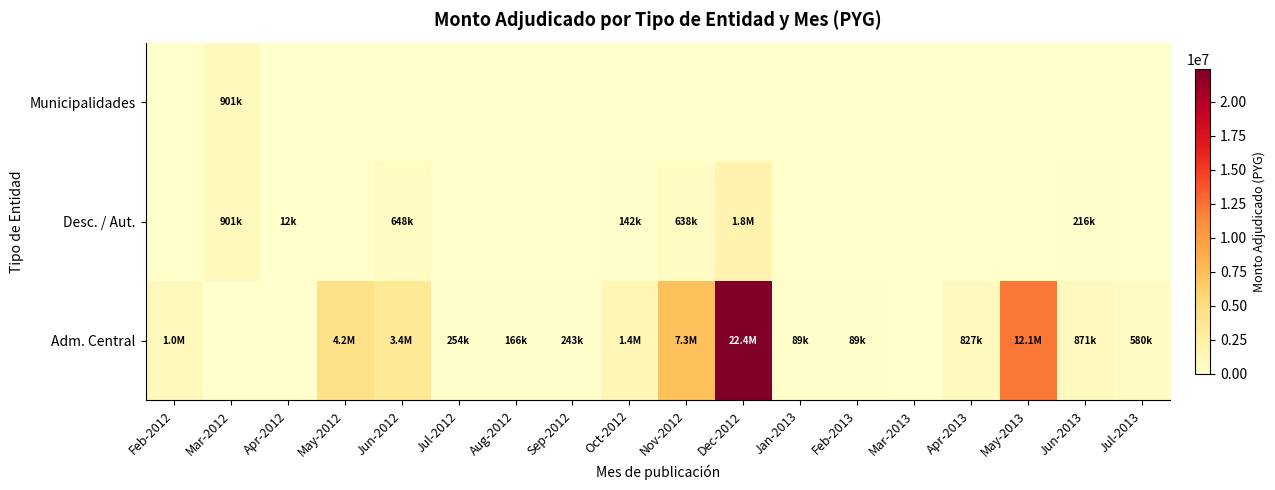

What is the difference between the highest and lowest values at Jan-2013?

89180